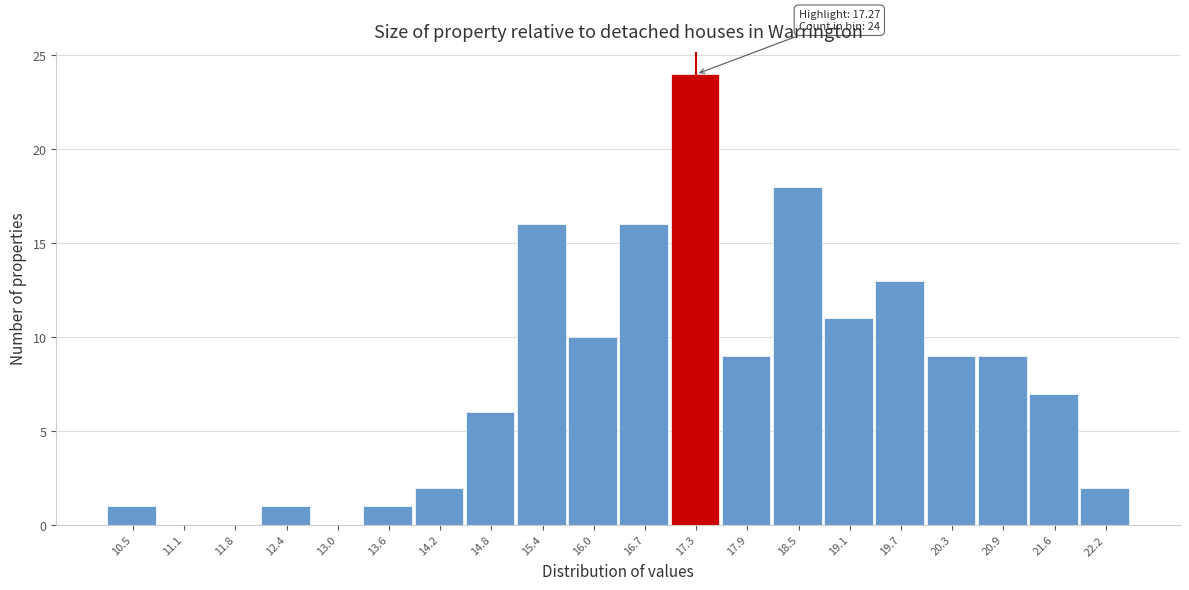

Over which range of the x-axis is the bar tallest?

17.0 to 17.6